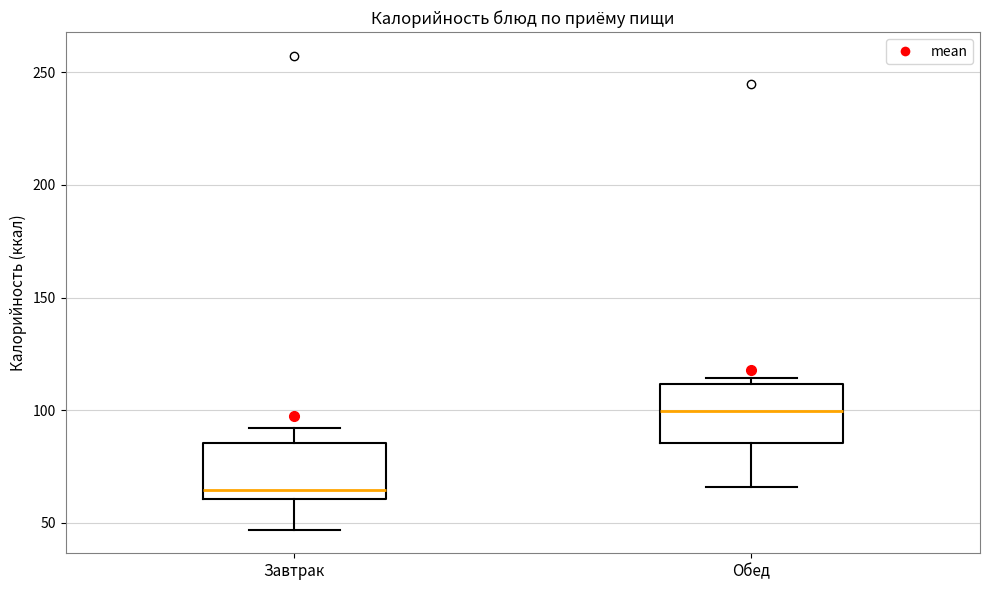

Reading left to right, read every box against the y-axis: the position of its median line, the range the box covers, and the ends of its whiskers. The values are not printed on the chart, so give them approximately, as read against the axis.

Завтрак: median 65, box 60 to 85, whiskers 45 to 90
Обед: median 100, box 85 to 110, whiskers 65 to 115